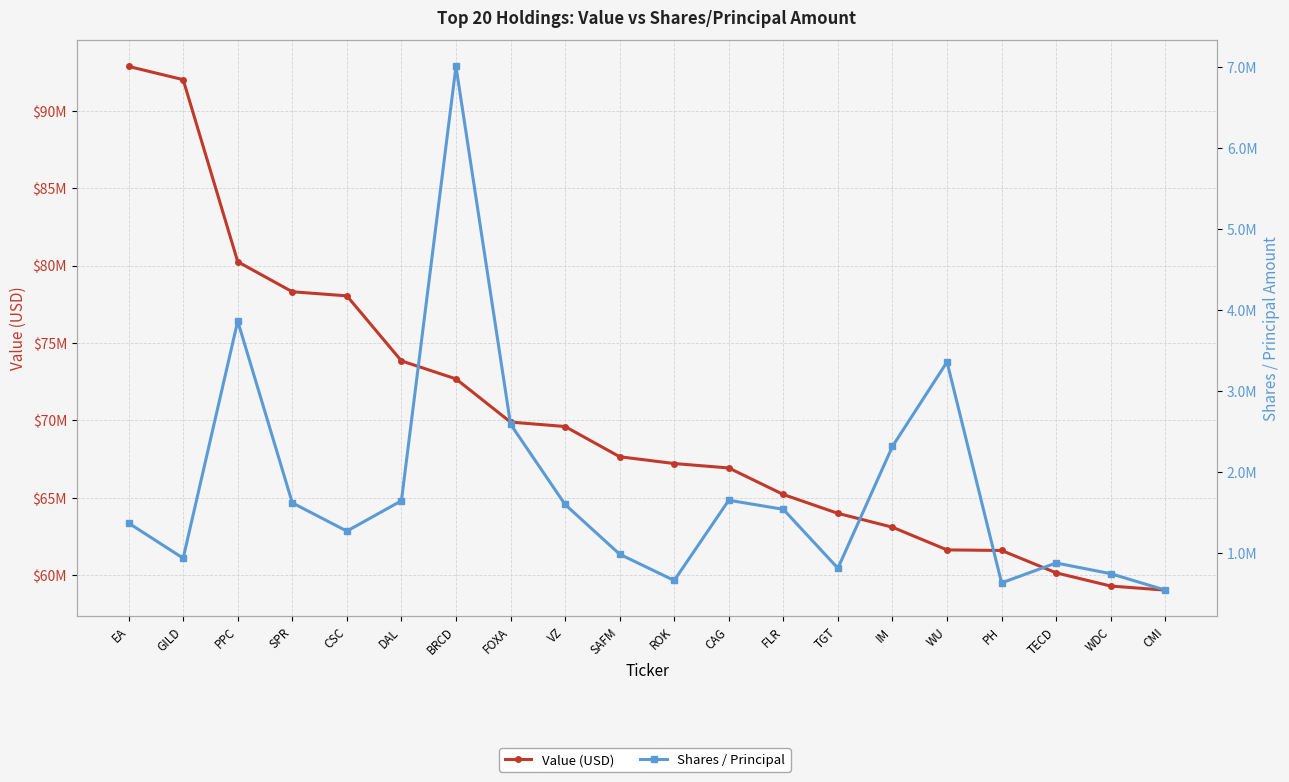

What is the label of the 11th point from the left?

ROK